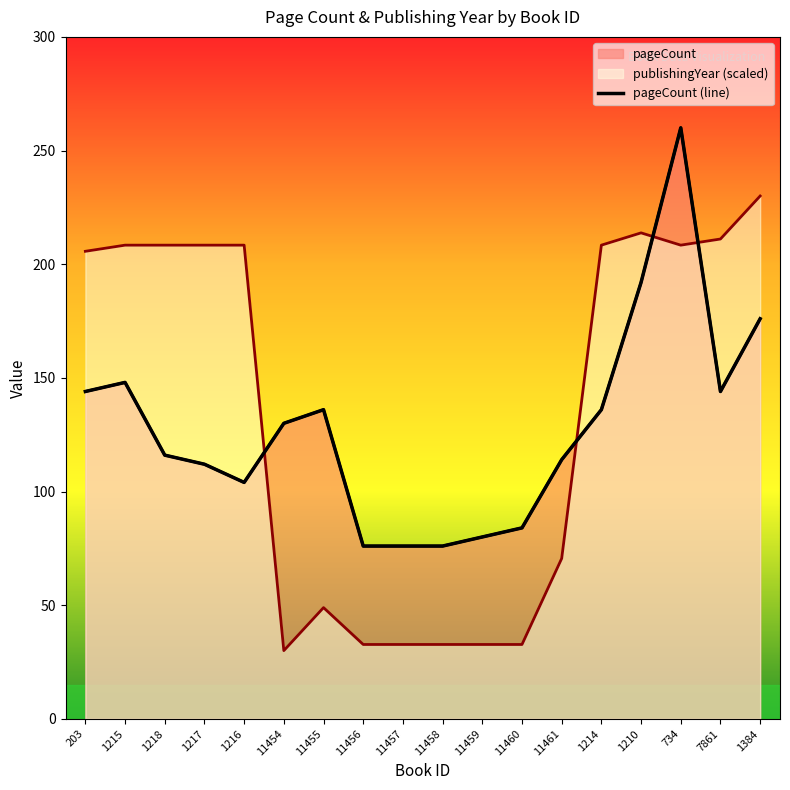

What is the label of the 12th point from the right?

11455